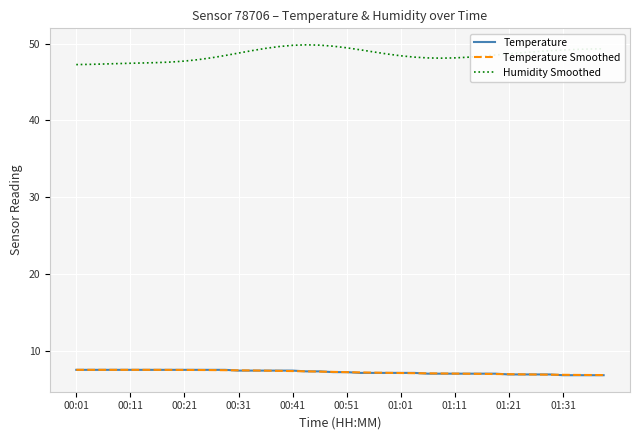

At how many categories does at least one series exceed 12?

40